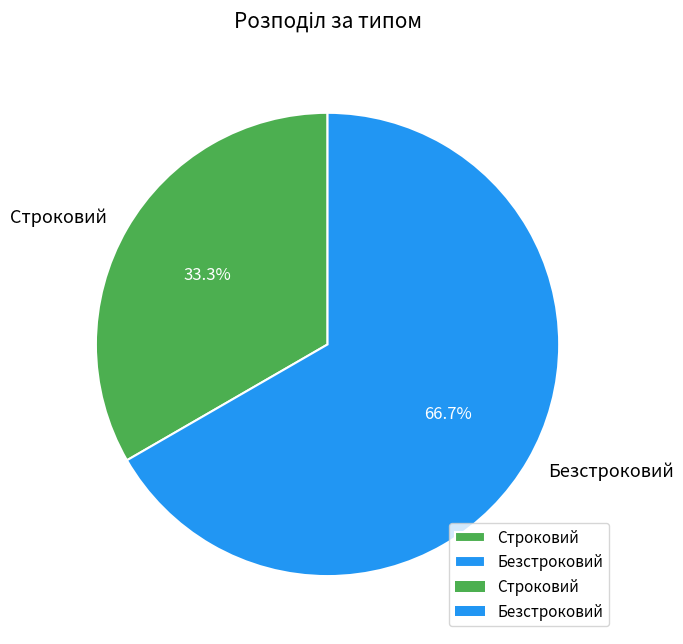

To the nearest percent, what is the average slice percentage?

50%